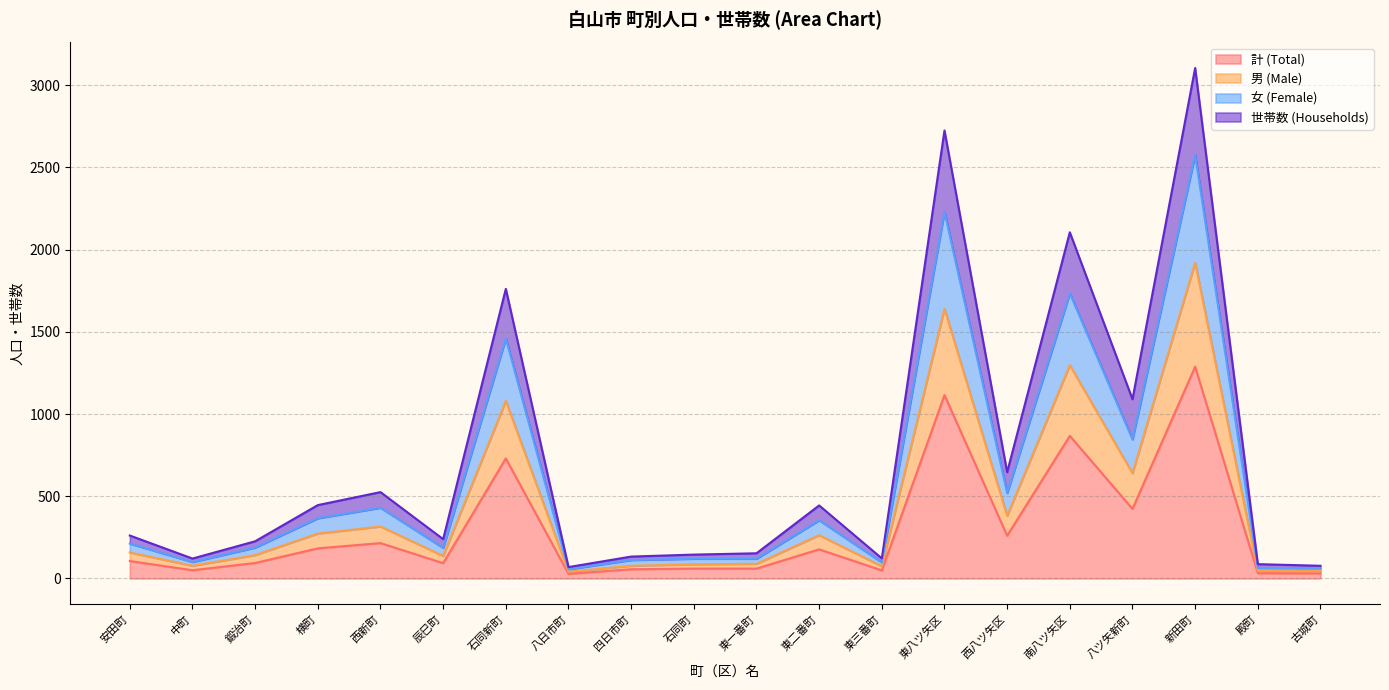

True or false: 女 (Female) and 男 (Male) cross at least once.

False